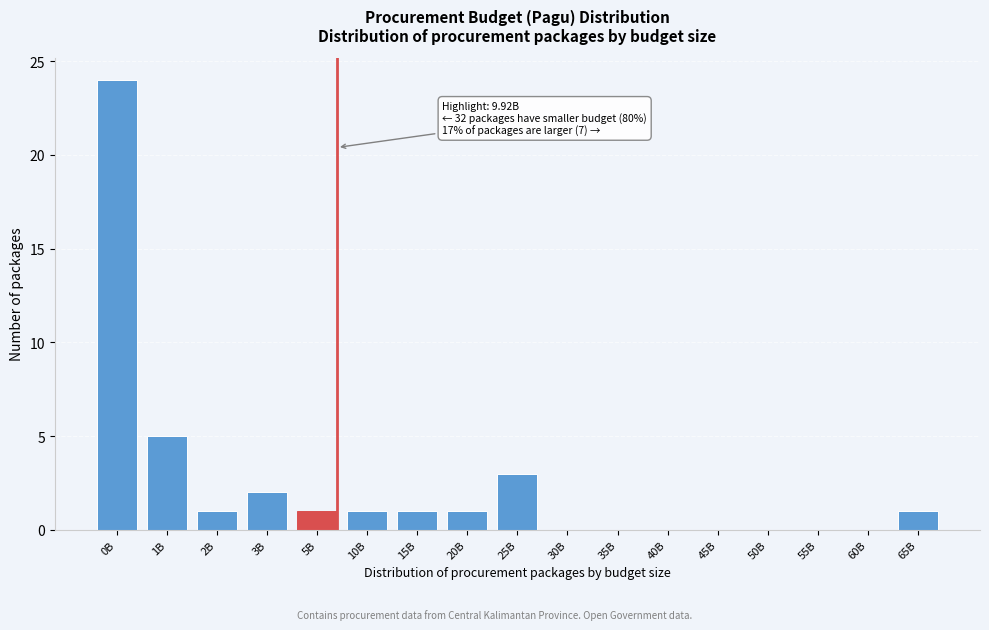

Reading left to right, list all the values displayed in this chart.

0B=24	1B=5	2B=1	3B=2	5B=1	10B=1	15B=1	20B=1	25B=3	30B=0	35B=0	40B=0	45B=0	50B=0	55B=0	60B=0	65B=1